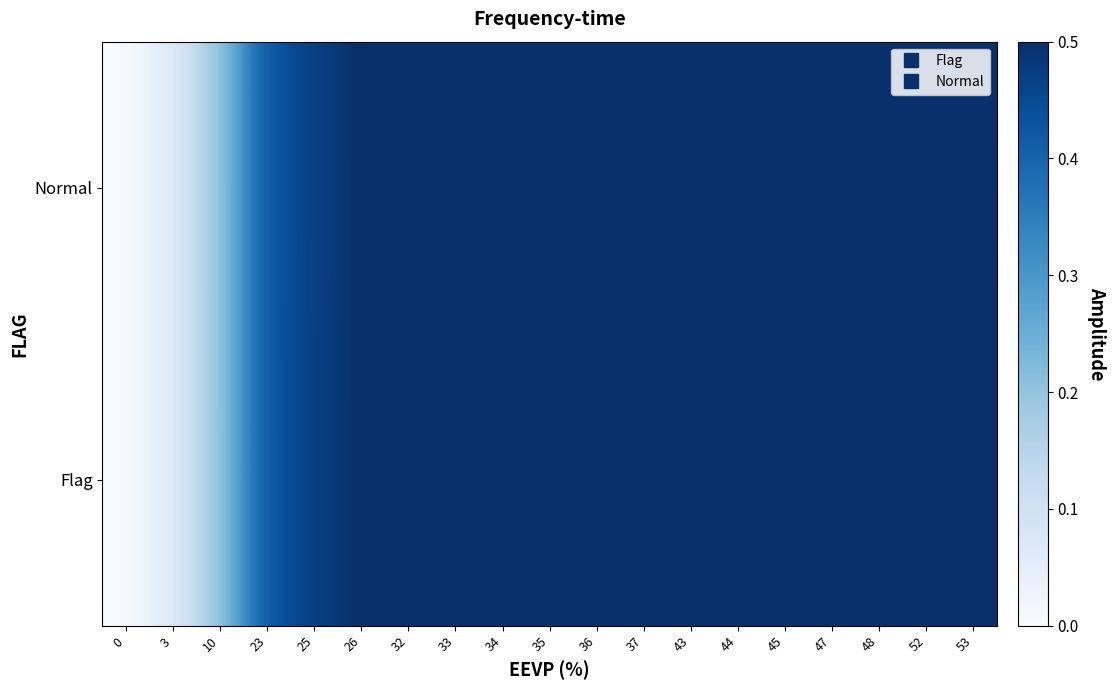

Rank the series at 3 from highest to lowest value.

Flag, Normal